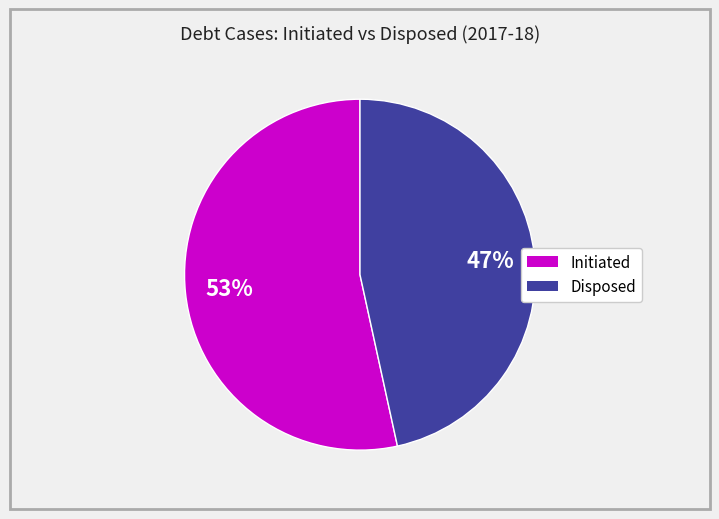

Rank the categories by value from highest to lowest.

Initiated, Disposed